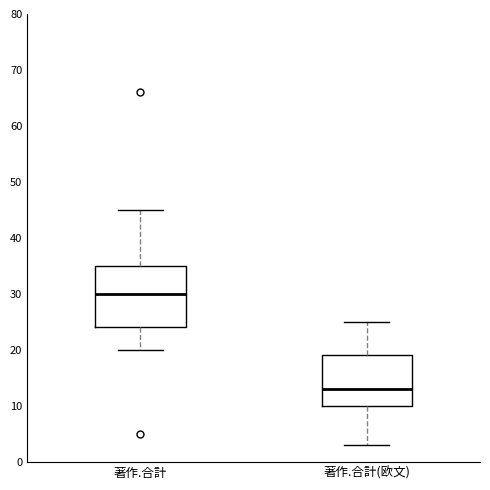

Where does the upper whisker of the box for 著作.合計(欧文) end on the y-axis? The values are not printed on the chart, so give them approximately, as read against the axis.

25